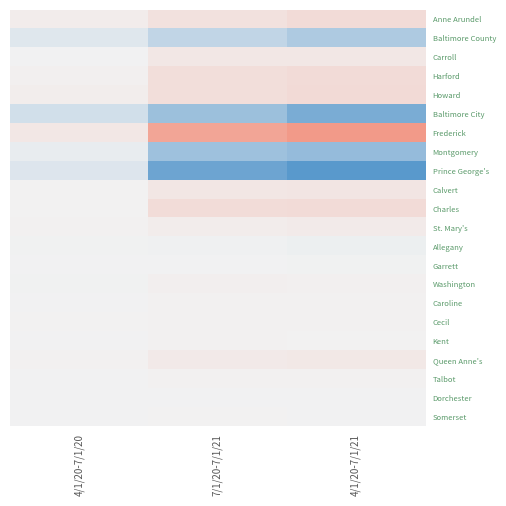

Between 4/1/20-7/1/20 and 7/1/20-7/1/21, which is larger?

7/1/20-7/1/21